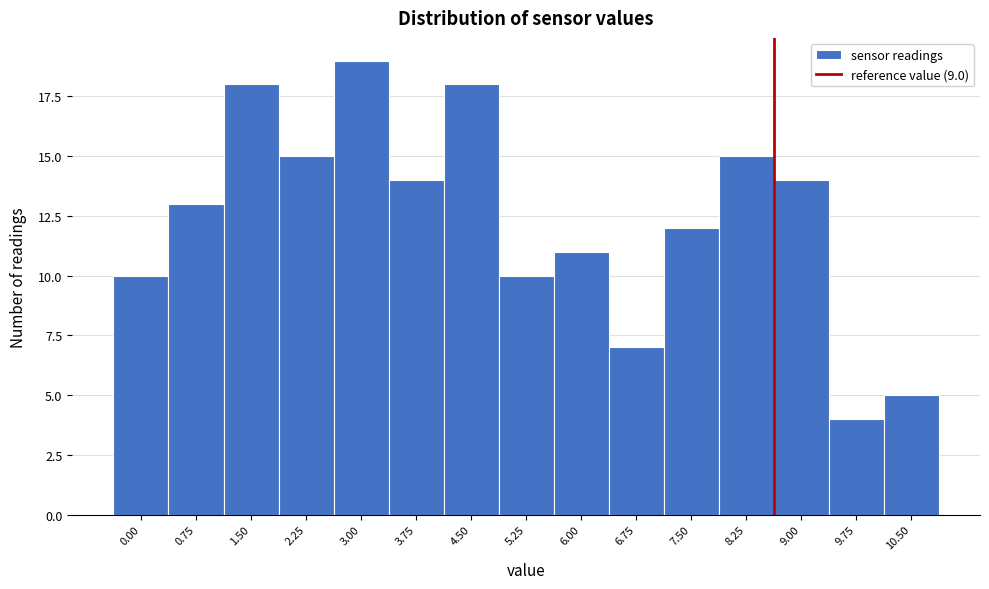

Reading left to right, what are all the values shown in this chart?

0.00=10	0.75=13	1.50=18	2.25=15	3.00=19	3.75=14	4.50=18	5.25=10	6.00=11	6.75=7	7.50=12	8.25=15	9.00=14	9.75=4	10.50=5